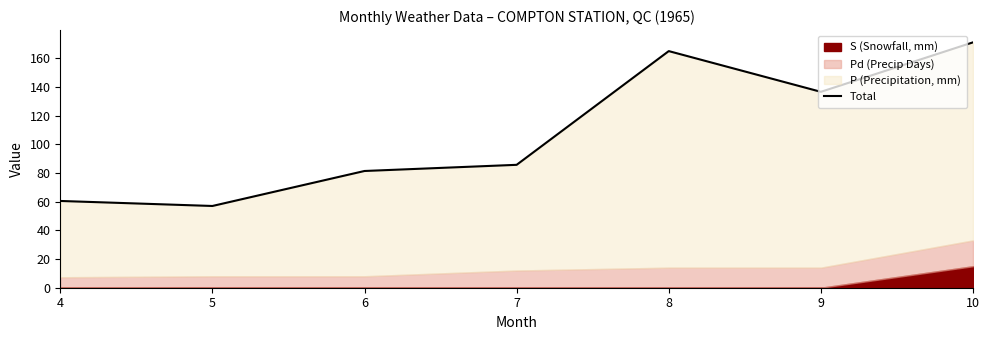

What is the greatest value displayed?

171.1